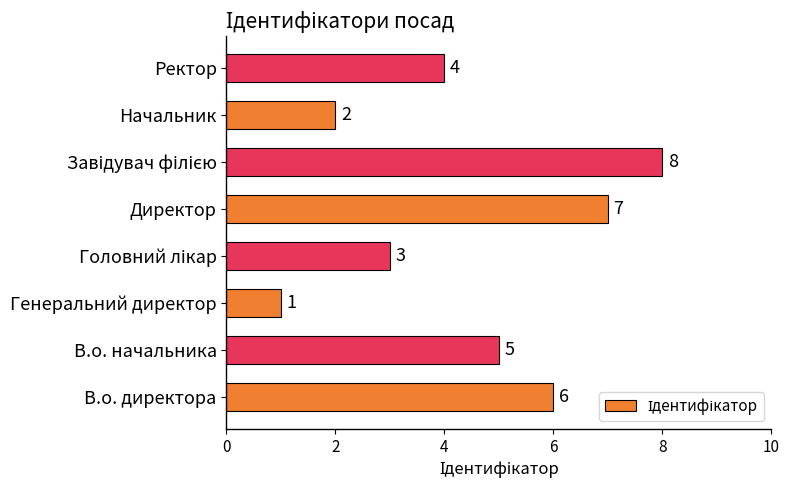

The value at Генеральний директор is 1. True or false?

True